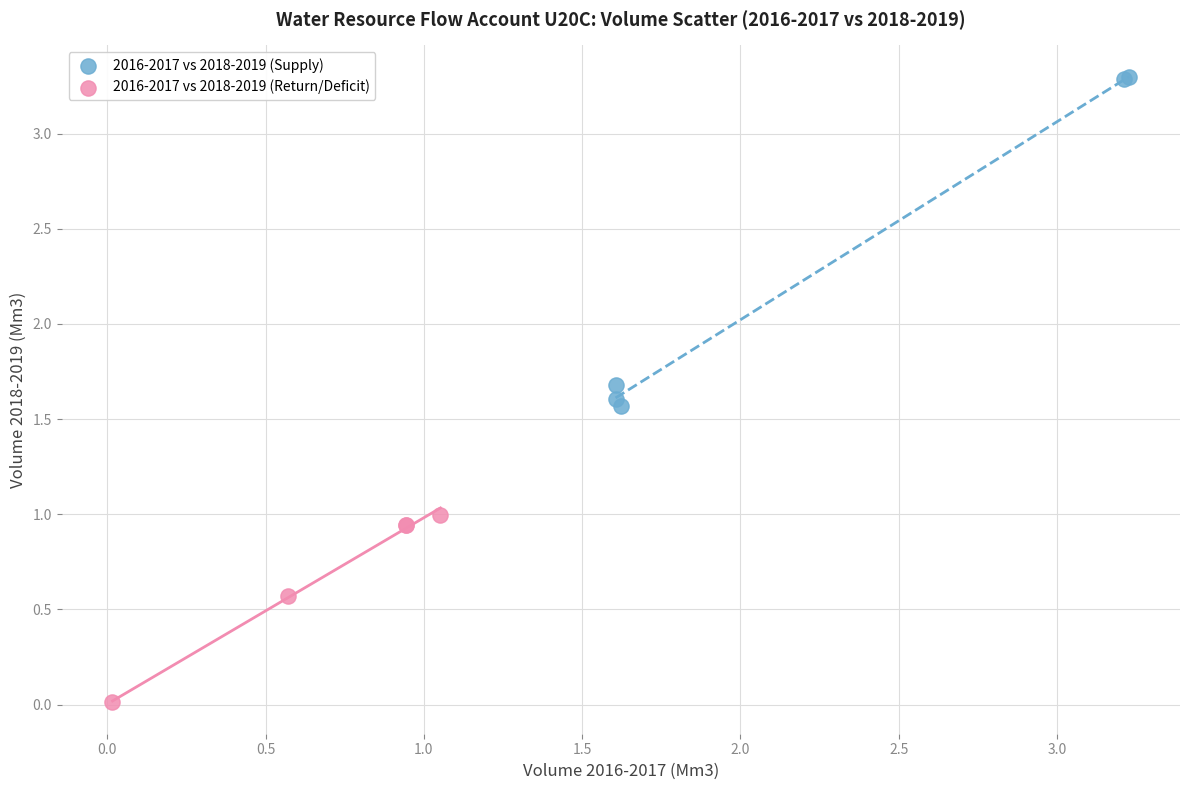

Which series has the widest spread of Y values?

2016-2017 vs 2018-2019 (Supply)